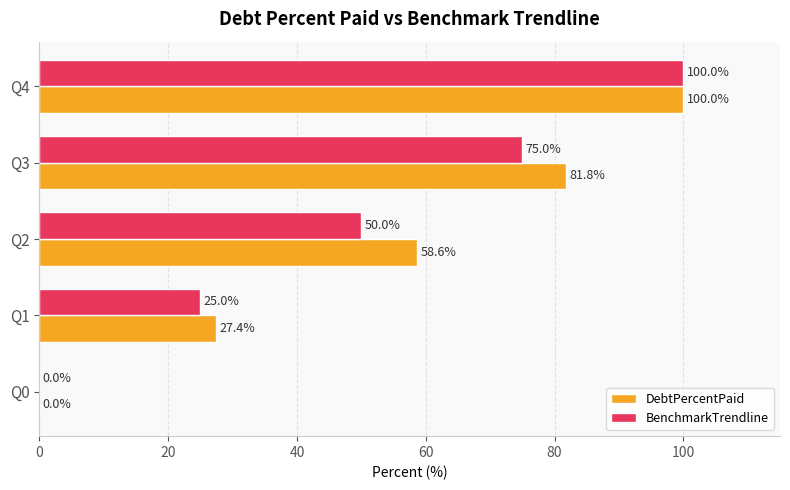

How many BenchmarkTrendline values are between 25 and 75?

3